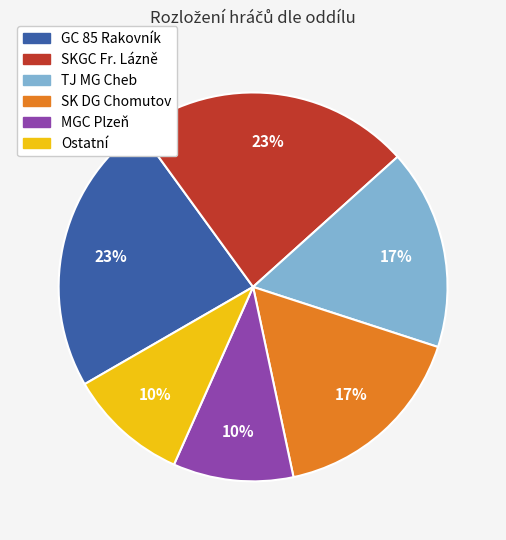

To the nearest percent, what portion does TJ MG Cheb represent?

17%